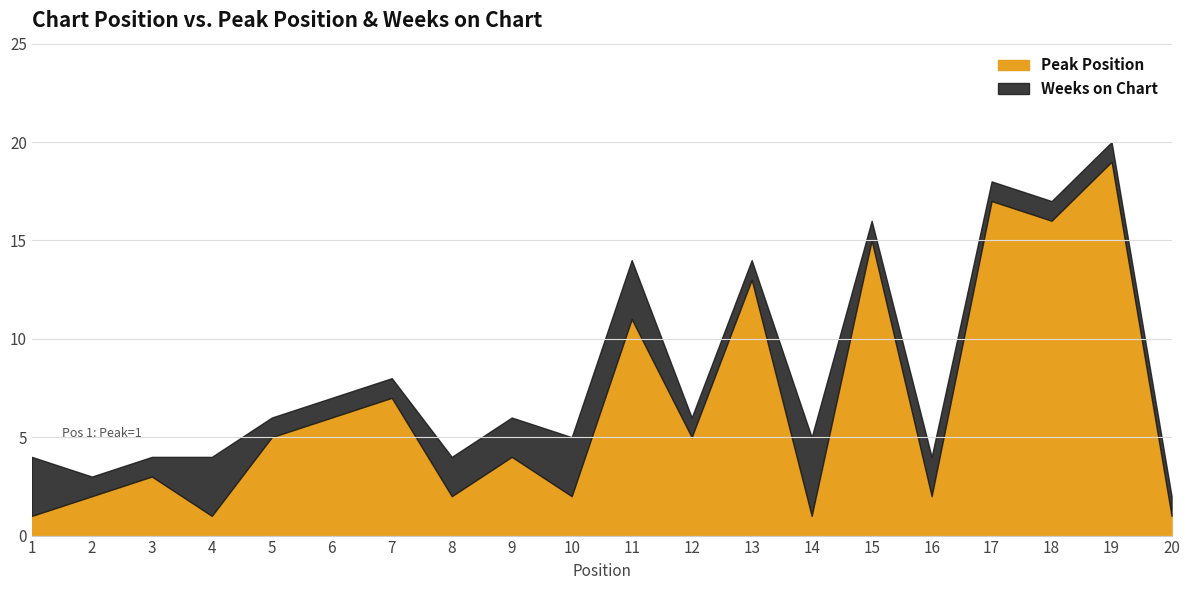

The Weeks on Chart series shows 3 at 10. True or false?

True